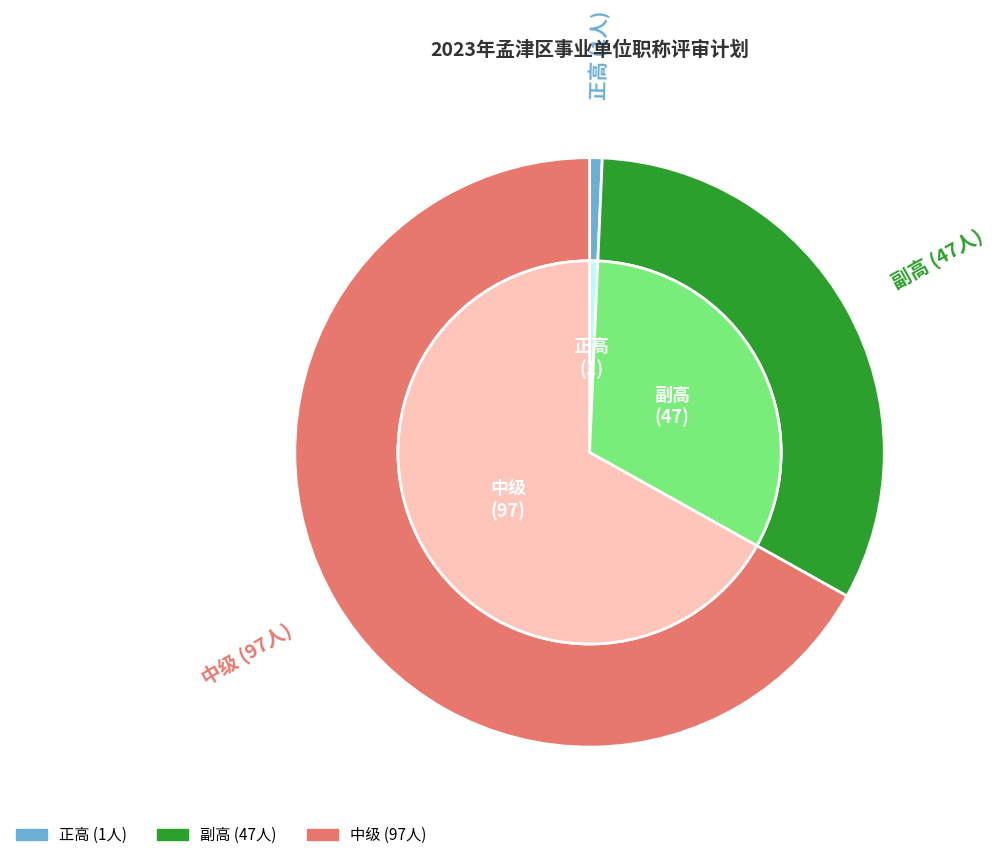

Combined, do 副高 and 正高 account for over 50%?

No